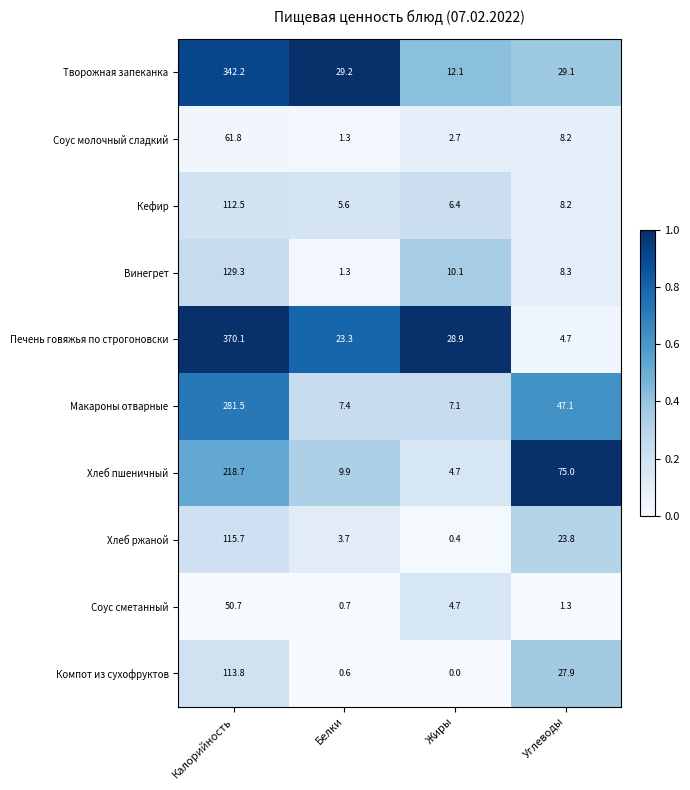

At which category is the sum across all series the highest?

Калорийность